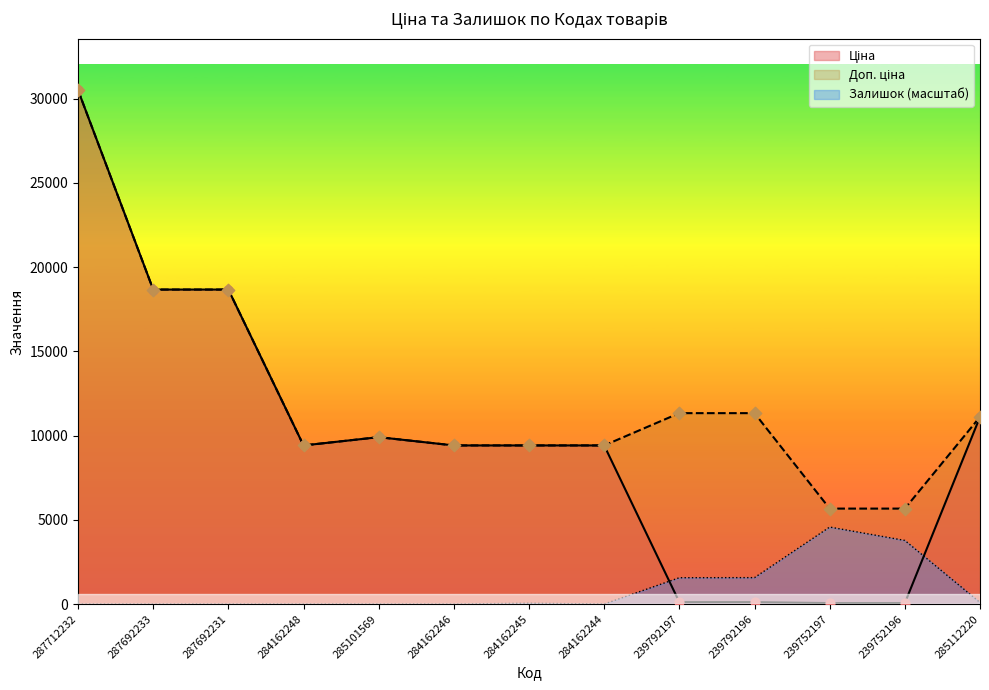

Which series reaches the maximum Y coordinate?

Ціна